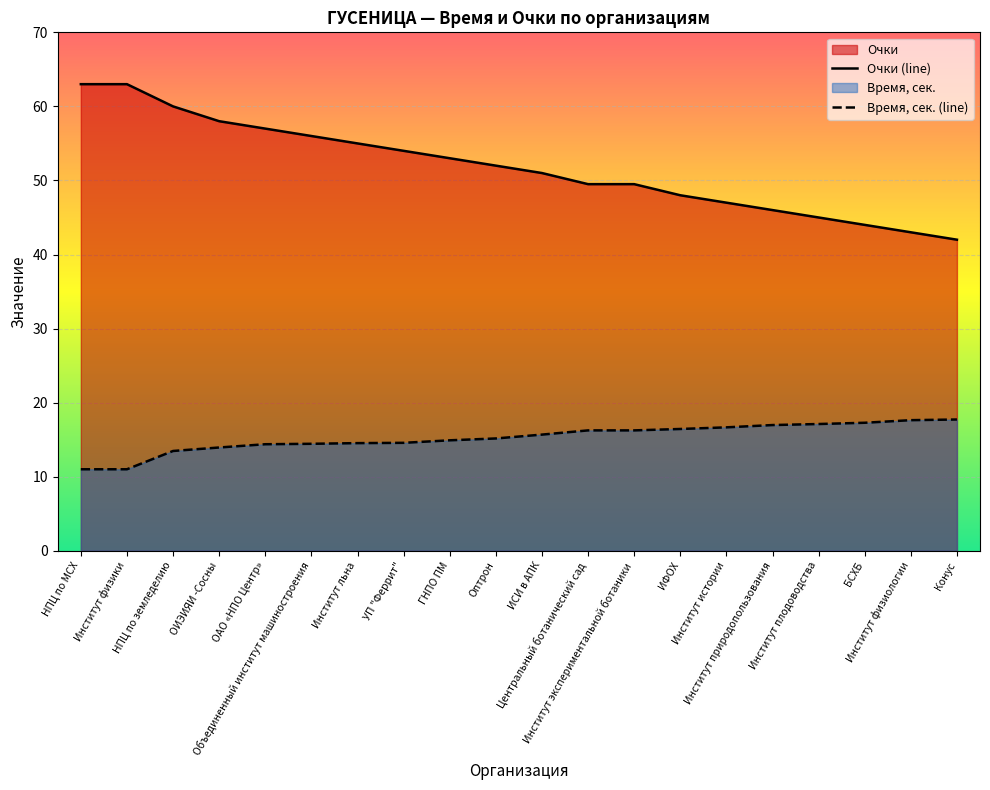

What is the difference between the highest and lowest values at Центральный ботанический сад?

33.2